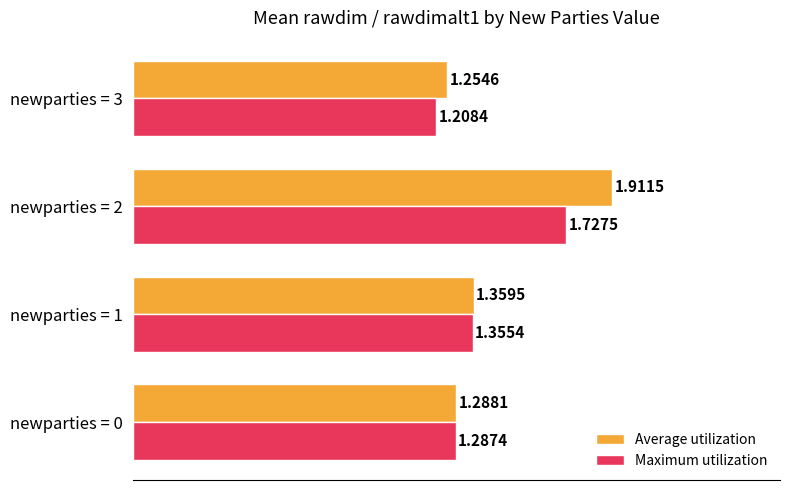

What is the difference between the second highest and minimum values in the Average utilization series?

0.1